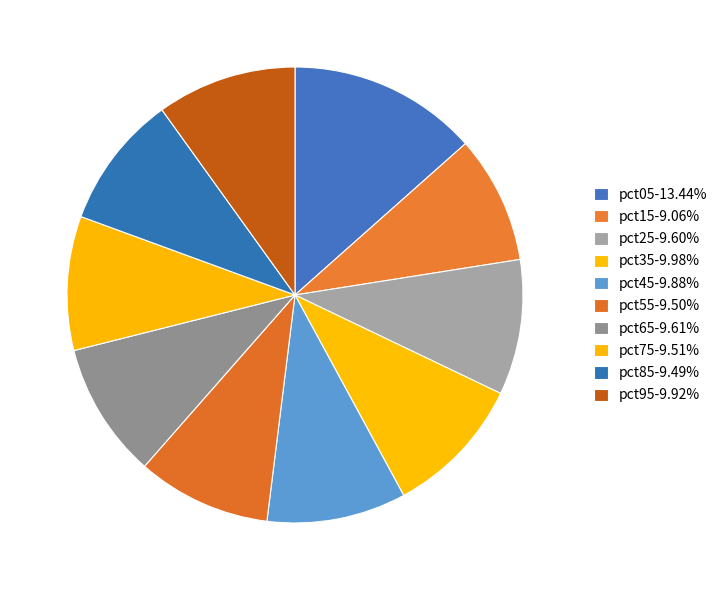

To the nearest percent, what percentage of the pie is pct15?

9%